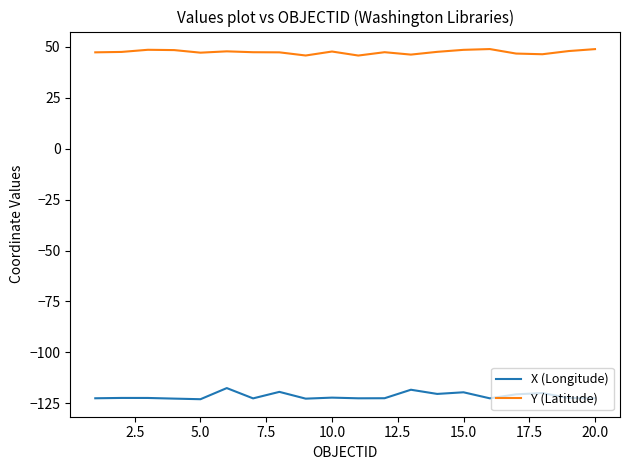

What is the minimum value for X (Longitude)?

-122.9